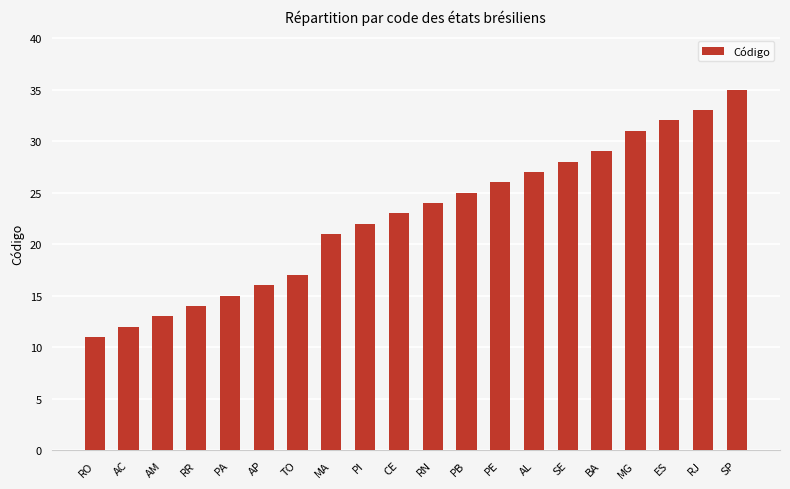

What is the sum of the values at MA and RO?

32